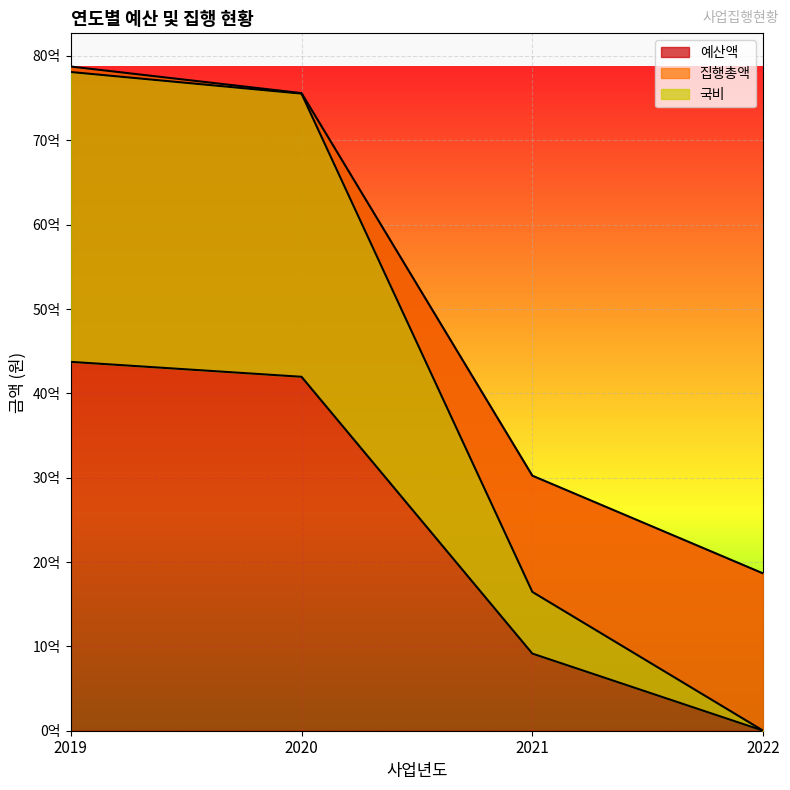

Reading left to right, what are all the values shown in this chart?

예산액: 7875000000	7560000000	3024000000	1864800000
집행총액: 7810164000	7553533950	1645905620	0
국비: 4373516000	4196408170	914392000	0